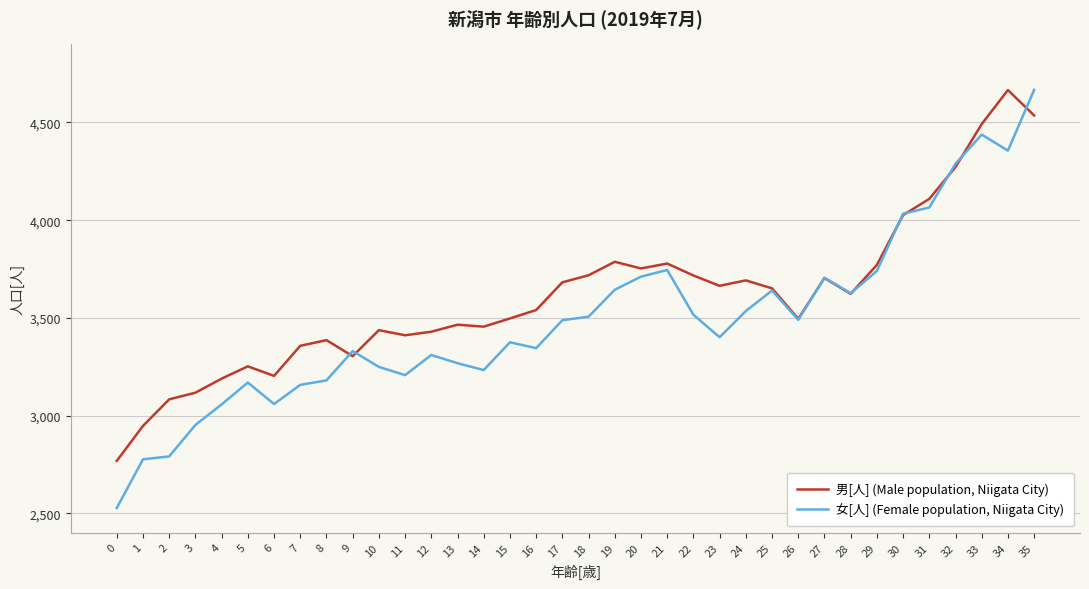

Rank the series by their maximum value, from lowest to highest.

男[人] (Male population, Niigata City), 女[人] (Female population, Niigata City)